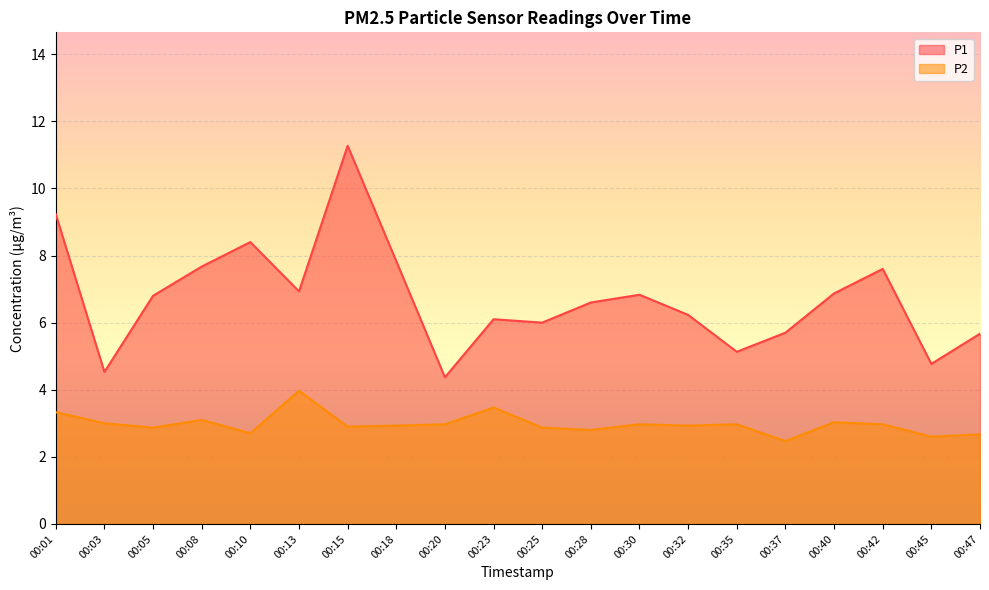

Reading right to left, transcribe all the data shown in this chart.

P1: 00:47=5.7	00:45=4.8	00:42=7.6	00:40=6.9	00:37=5.7	00:35=5.1	00:32=6.2	00:30=6.8	00:28=6.6	00:25=6.0	00:23=6.1	00:20=4.4	00:18=7.8	00:15=11.3	00:13=6.9	00:10=8.4	00:08=7.7	00:05=6.8	00:03=4.5	00:01=9.2
P2: 00:47=2.7	00:45=2.6	00:42=3.0	00:40=3.0	00:37=2.5	00:35=3.0	00:32=2.9	00:30=3.0	00:28=2.8	00:25=2.9	00:23=3.5	00:20=3.0	00:18=2.9	00:15=2.9	00:13=4.0	00:10=2.7	00:08=3.1	00:05=2.9	00:03=3.0	00:01=3.3